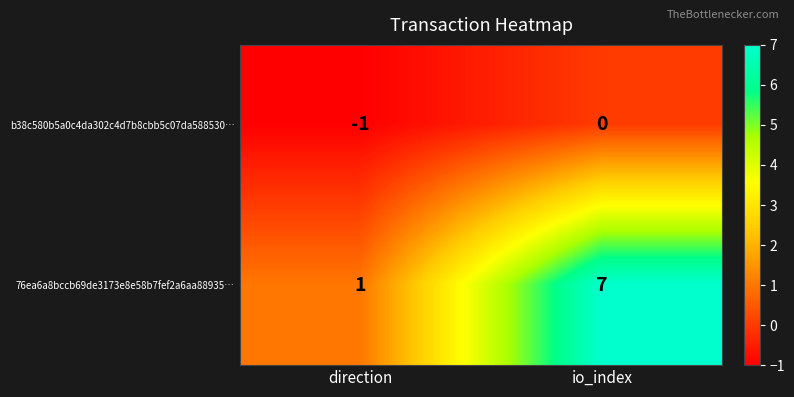

What is the total value across all series at io_index?

7